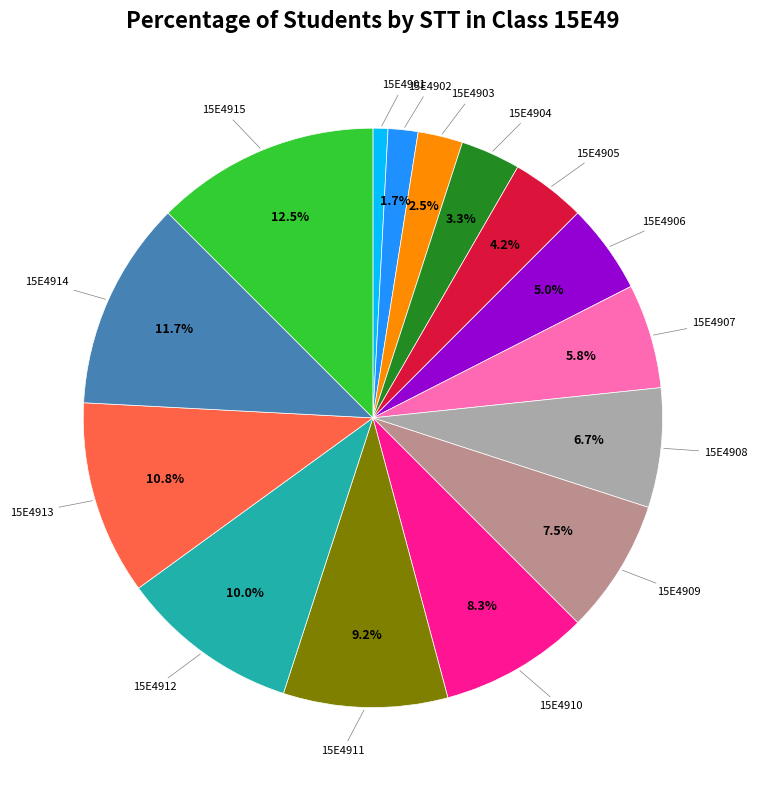

Is there a majority slice in this chart?

No